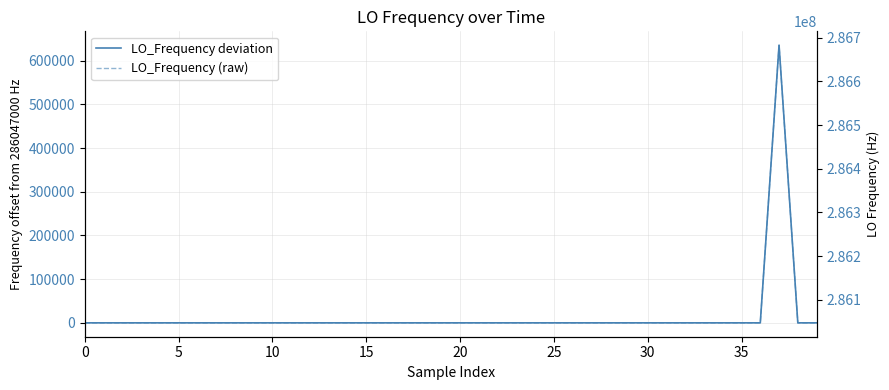

At how many categories does at least one series exceed 26086569?

40